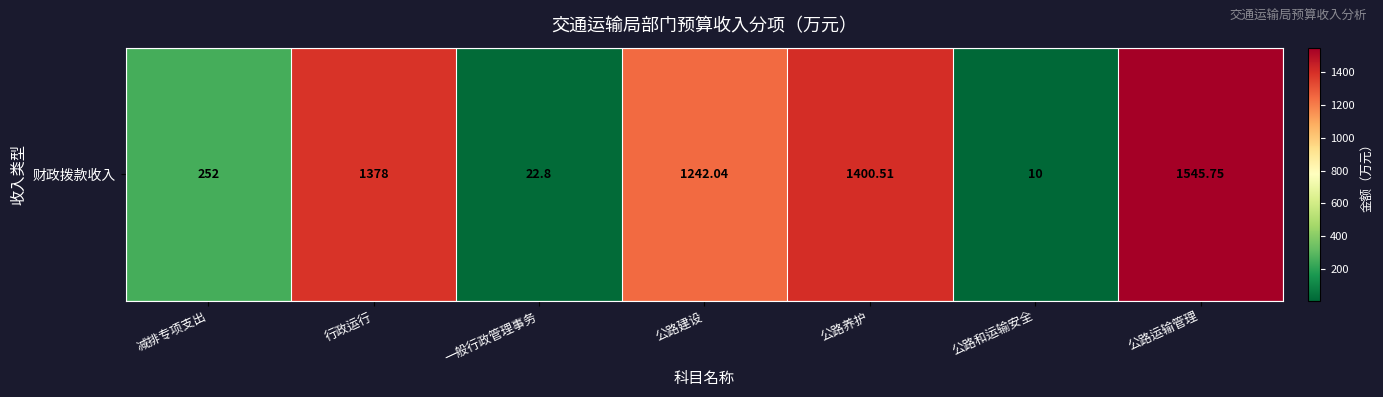

The chart shows a value of 252.0 at 减排专项支出. True or false?

True